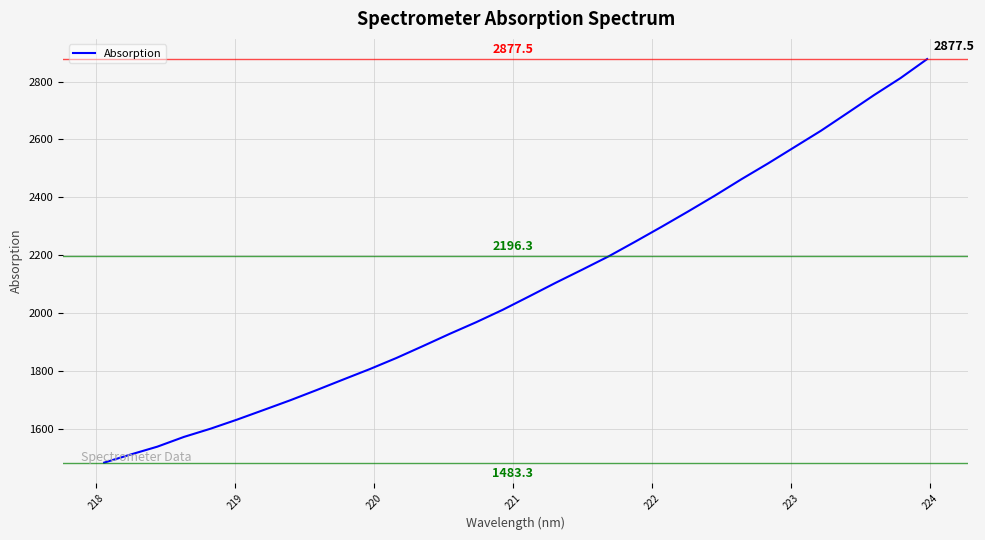

What is the sum of all values?

66780.9